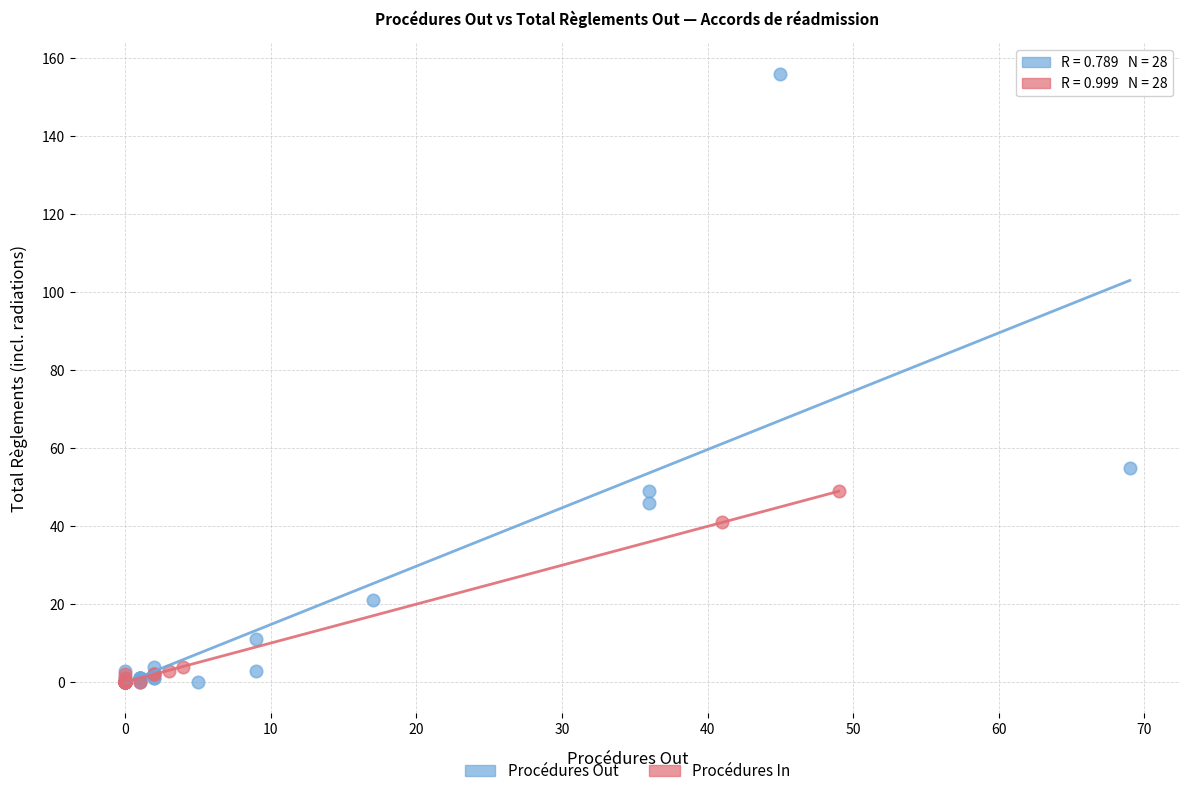

Which series reaches the maximum Y coordinate?

Procédures Out